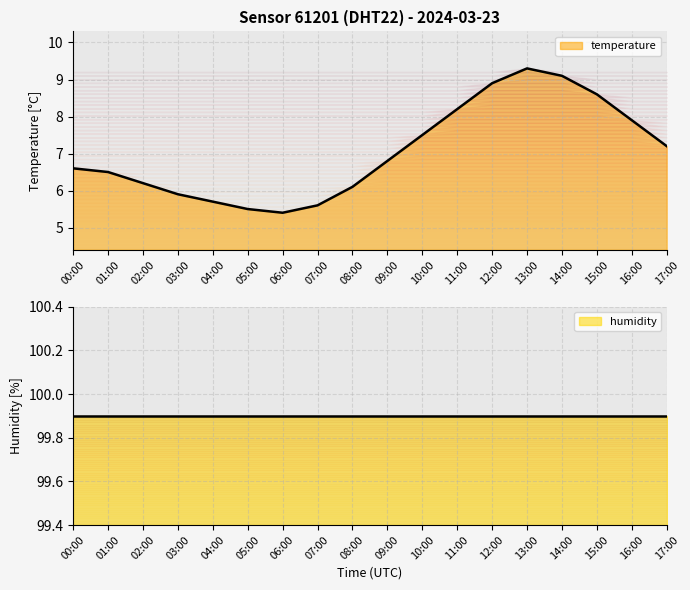

How many interior local valleys (lower than both neighbors) does the data have?

1